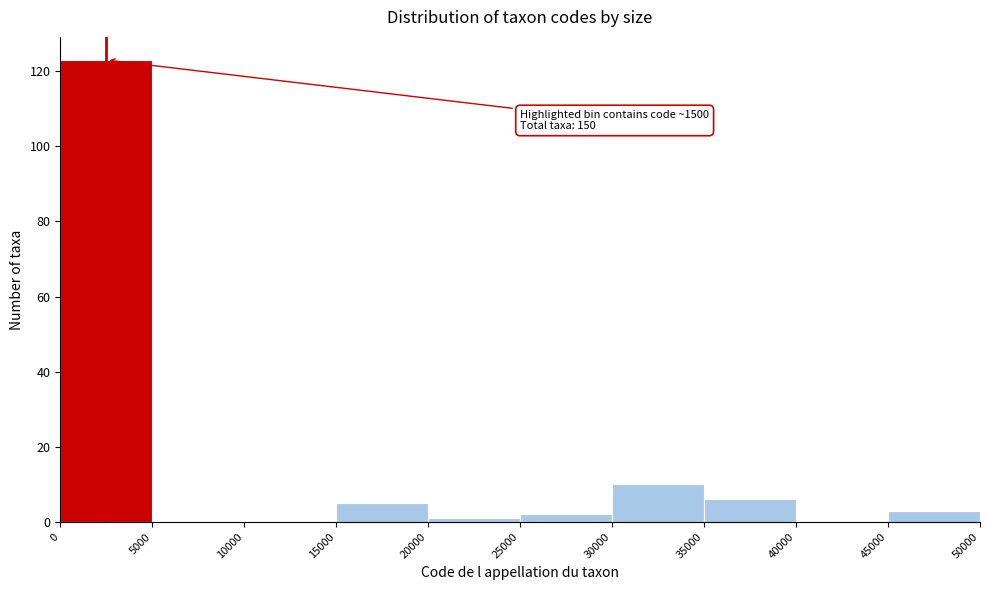

Over which range of the x-axis is the bar tallest?

0 to 5000